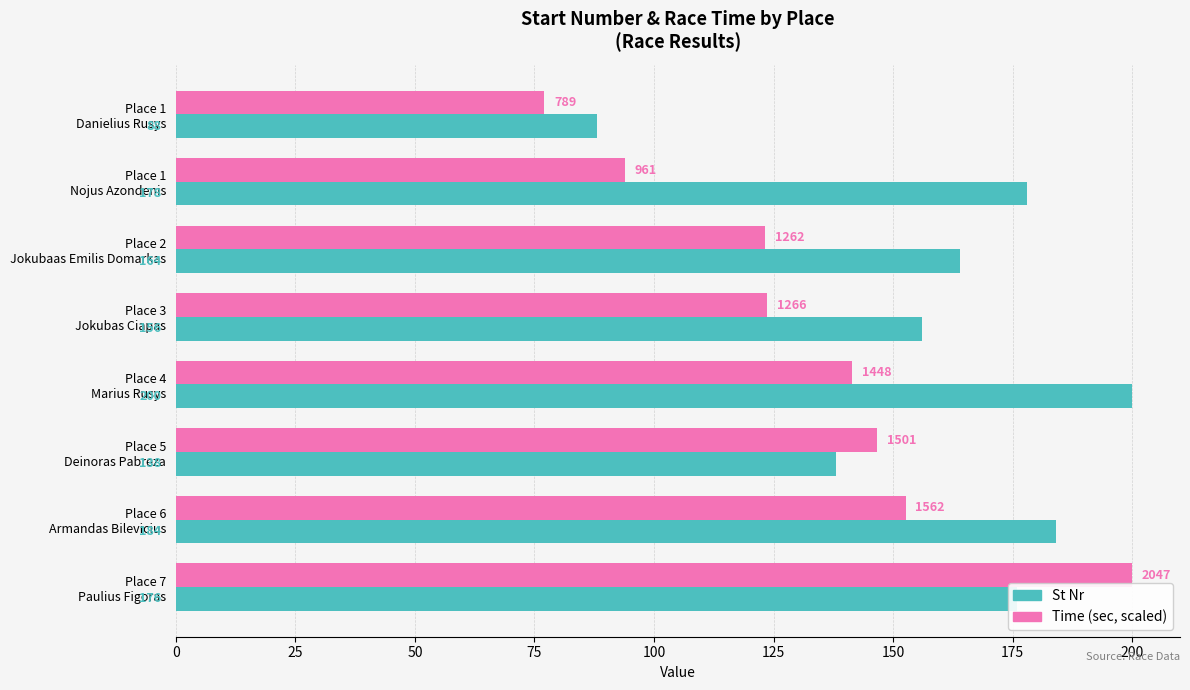

Which series has the largest range (max minus min)?

Time (sec, scaled)